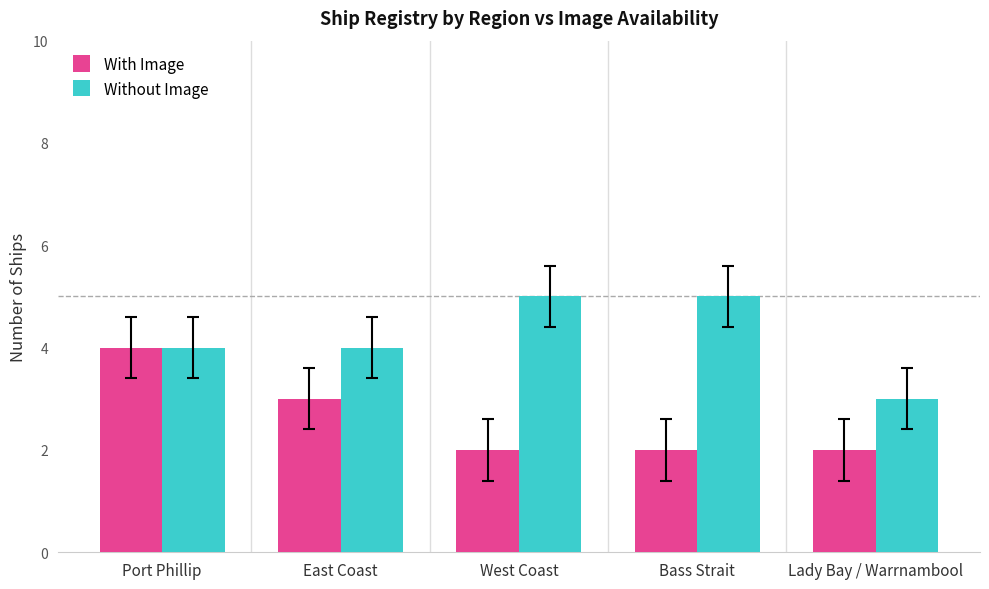

What is the label of the 4th bar from the right?

East Coast